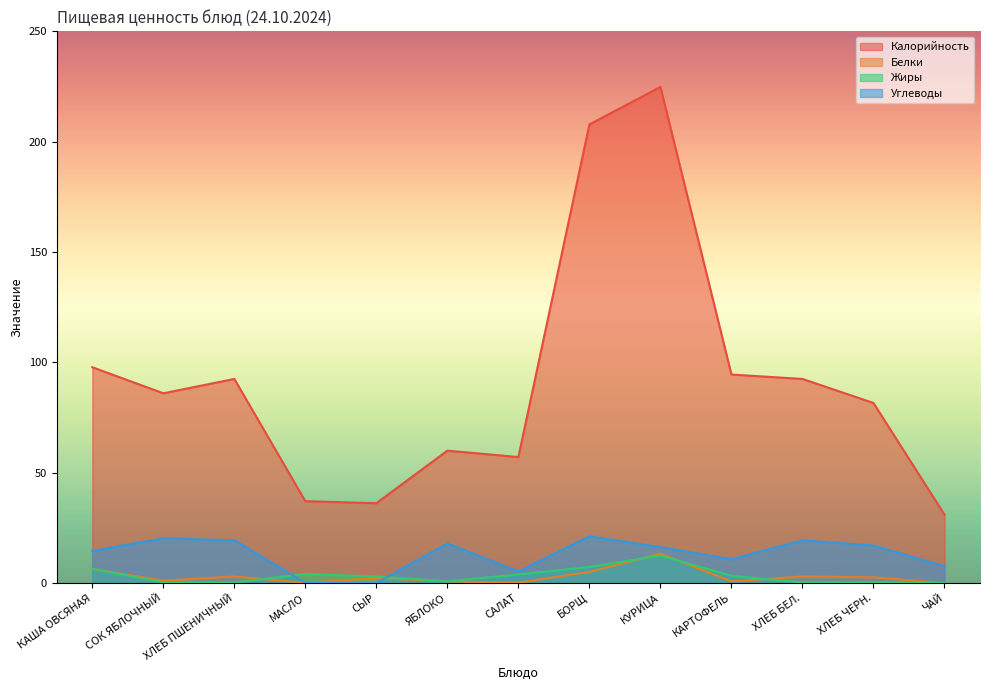

Which series changed the most between СОК ЯБЛОЧНЫЙ and БОРЩ?

Калорийность